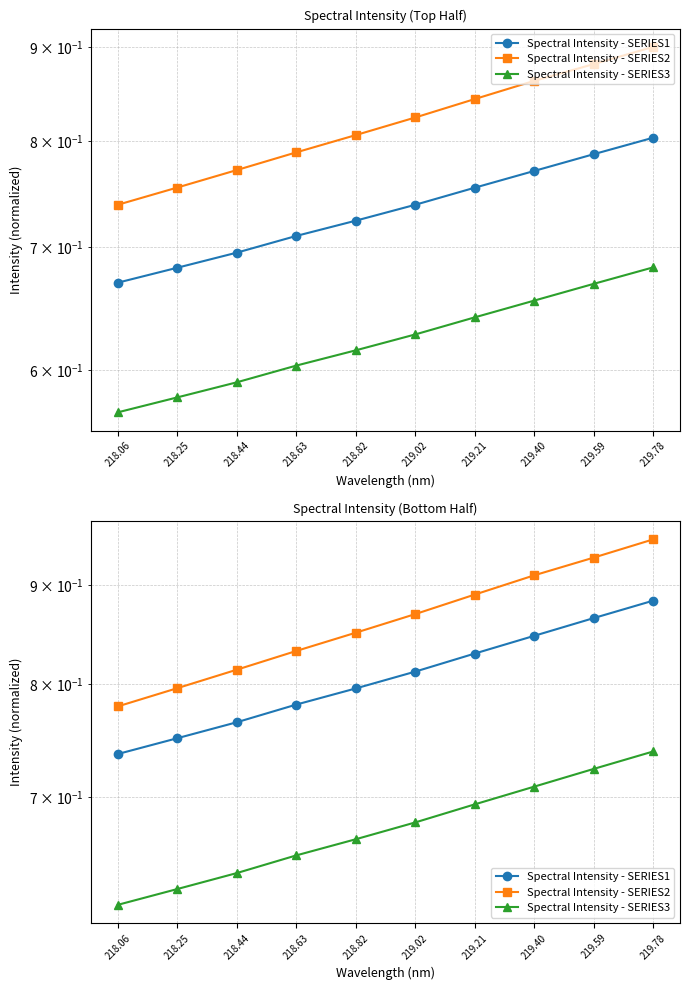

What position from the left is 219.59?

9